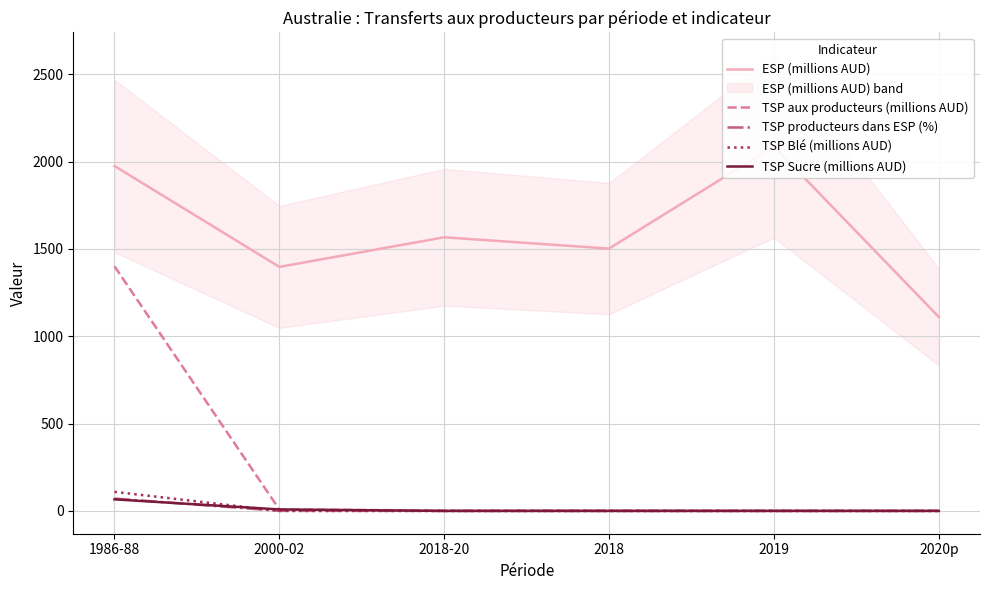

Which has a higher value, 2019 or 1986-88?

2019